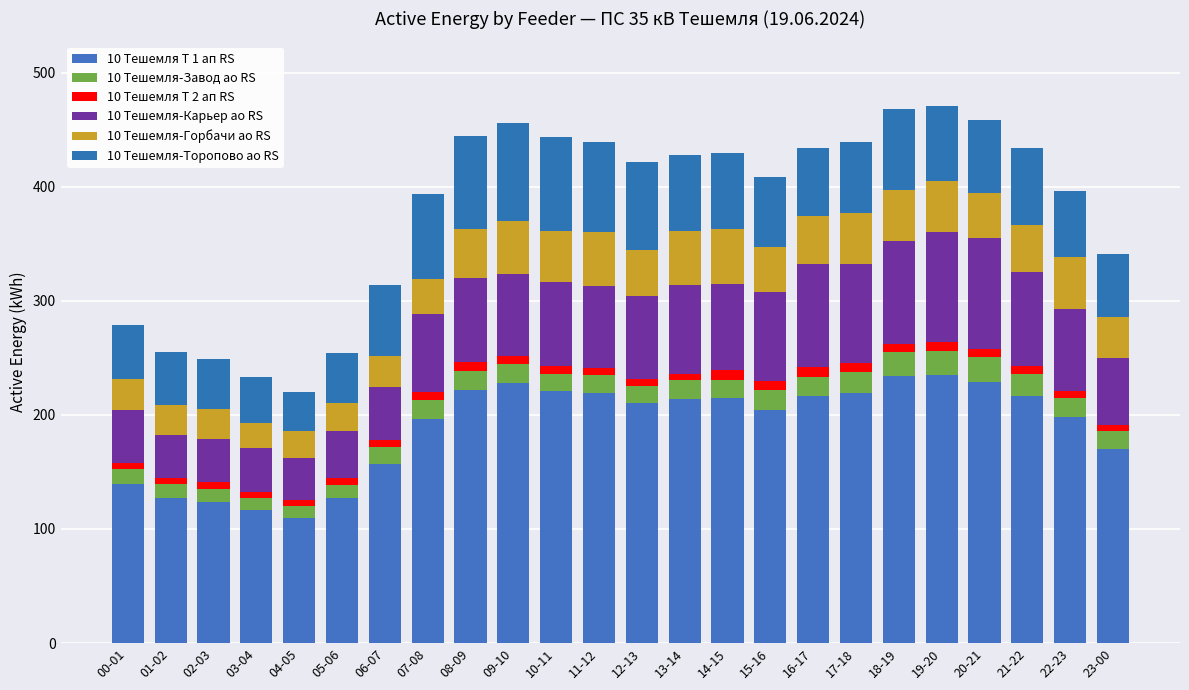

The value of 10 Тешемля Т 1 ап RS at 18-19 is 52.1. True or false?

False